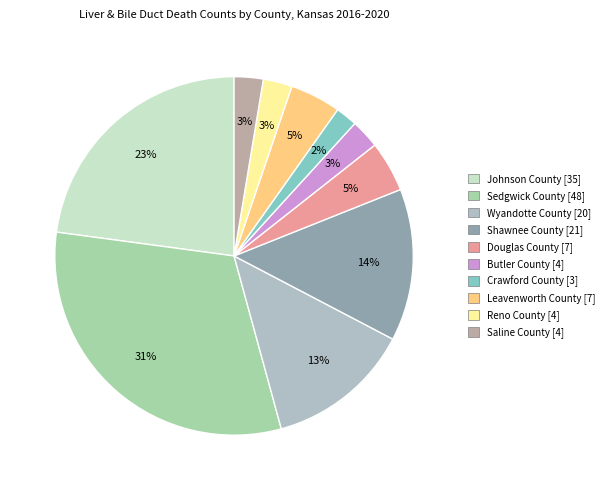

How many segments does this pie chart have?

10